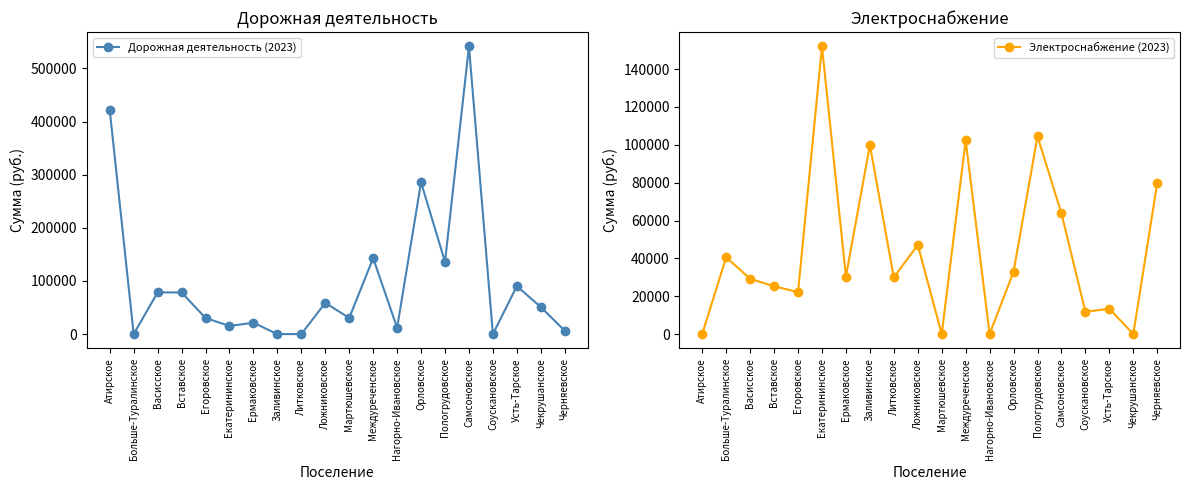

Which series changed the most between Междуреченское and Черняевское?

Дорожная деятельность (2023)